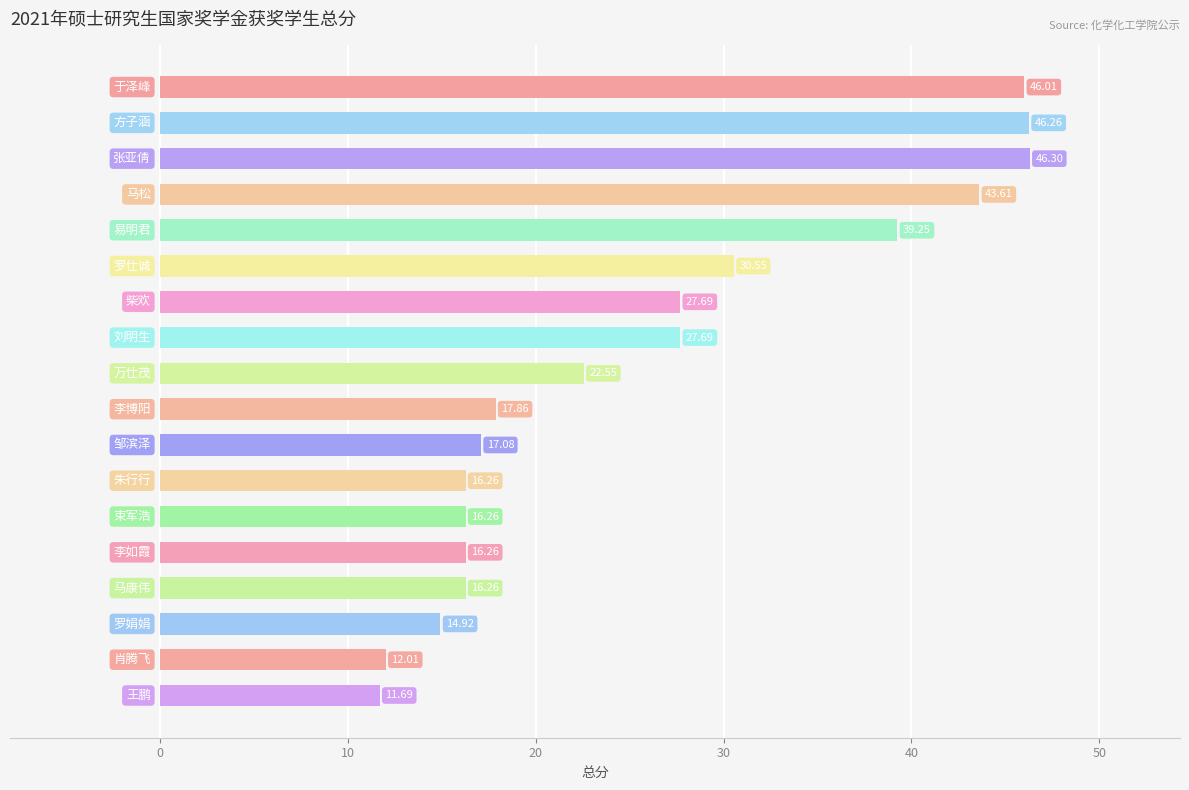

What is the average value?

26.0